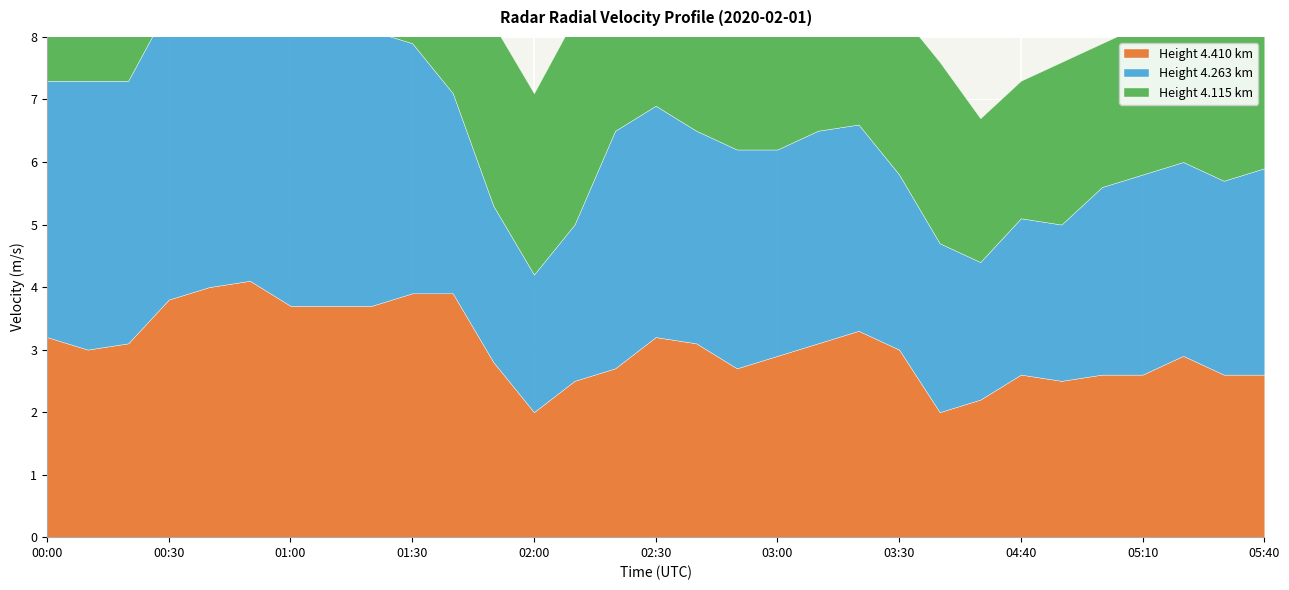

At which label is Height 4.263 km closest to 3?

05:00